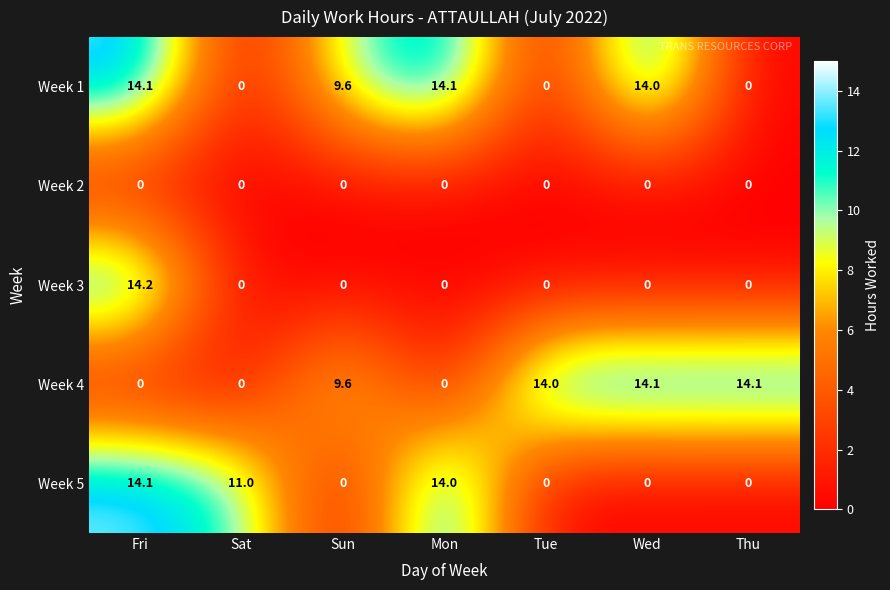

What is the approximate value of Week 5 at Sat?

11.0